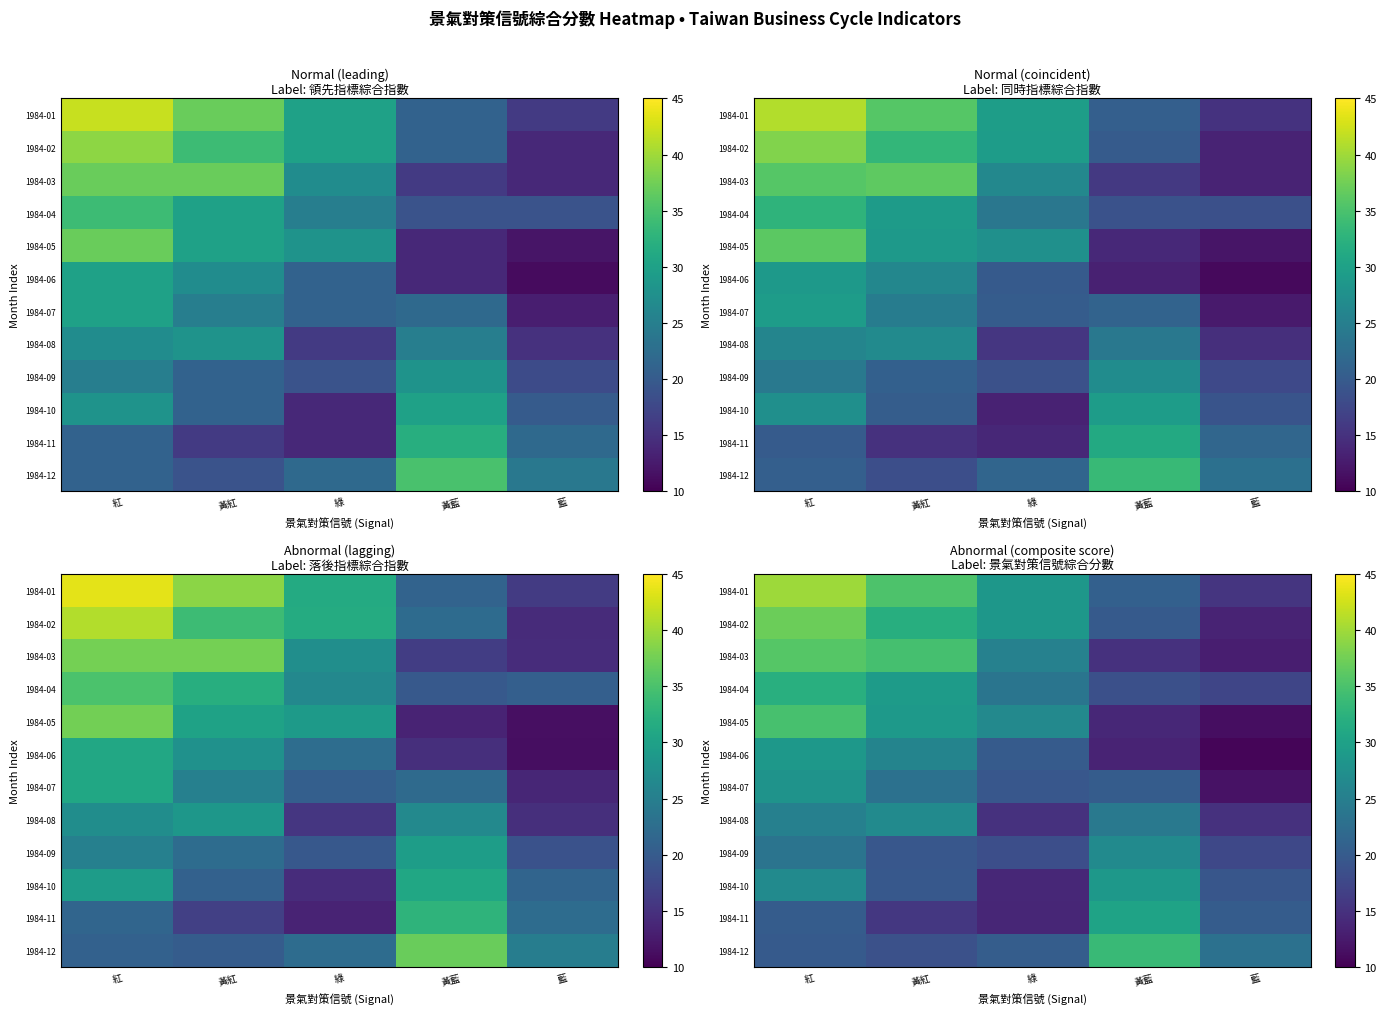

What is the difference between the highest and lowest values at 紅?

20.0